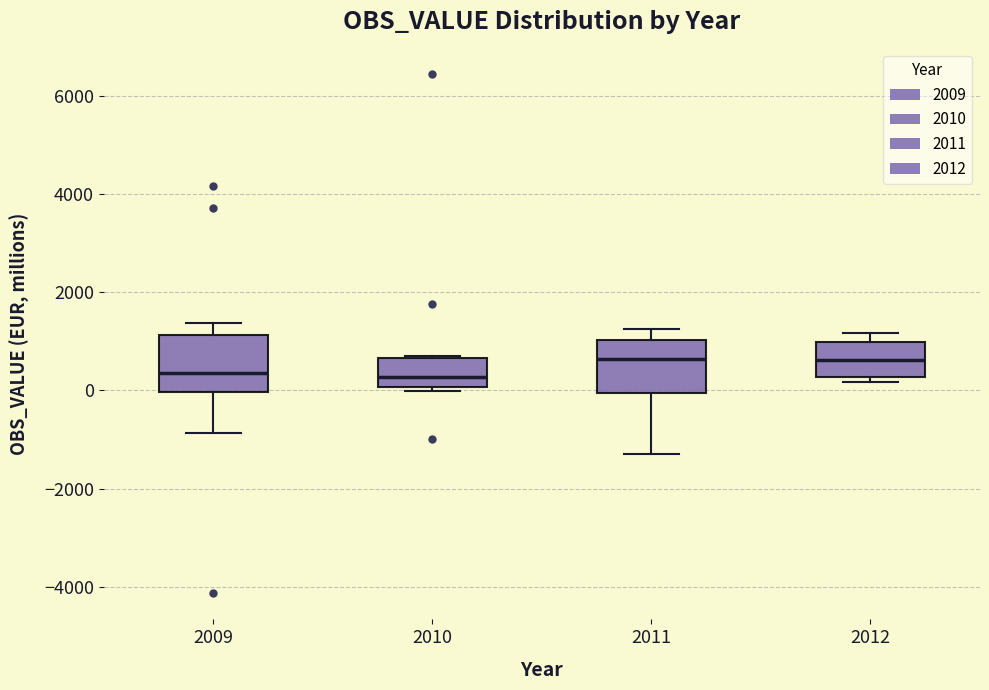

Reading left to right, read every box against the y-axis: the position of its median line, the range the box covers, and the ends of its whiskers. The values are not printed on the chart, so give them approximately, as read against the axis.

2009: median 400, box 0 to 1200, whiskers -800 to 1400
2010: median 200, box 0 to 600, whiskers 0 (just below the box's lower edge) to 800
2011: median 600, box 0 to 1000, whiskers -1200 to 1200
2012: median 600, box 200 to 1000, whiskers 200 (just below the box's lower edge) to 1200